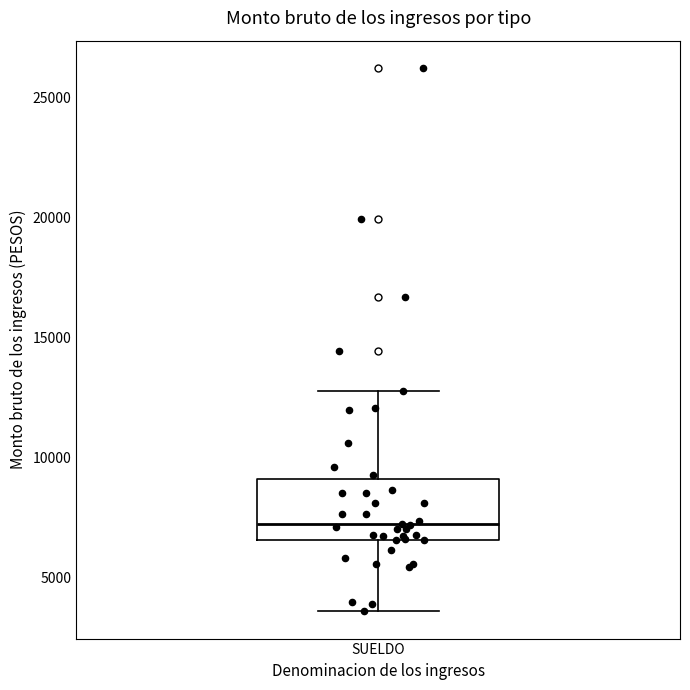

Where does the median line of the box for SUELDO sit on the y-axis? The values are not printed on the chart, so give them approximately, as read against the axis.

7000